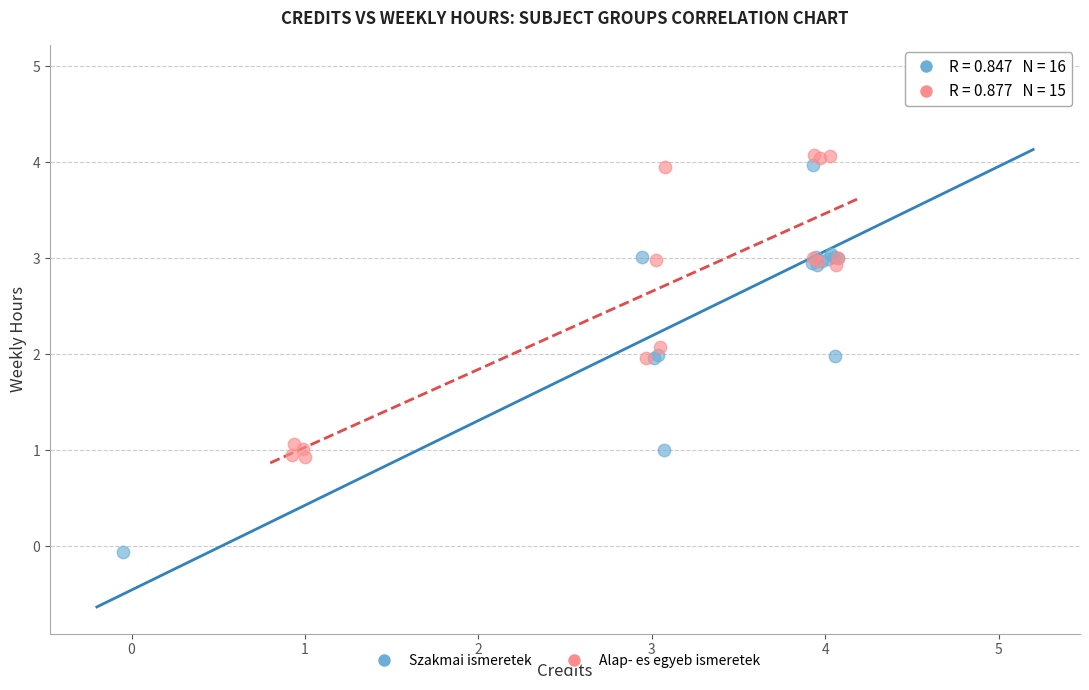

Which series contains the lowest Y value?

Szakmai ismeretek